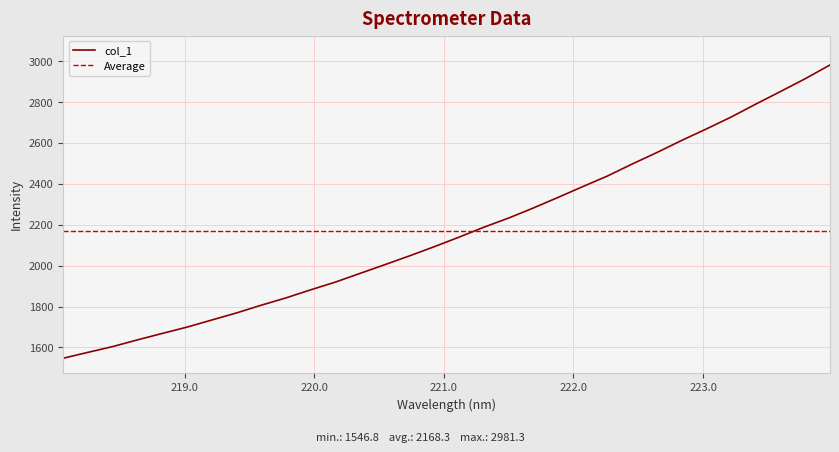

The value at 221.1174 is 3692.6. True or false?

False